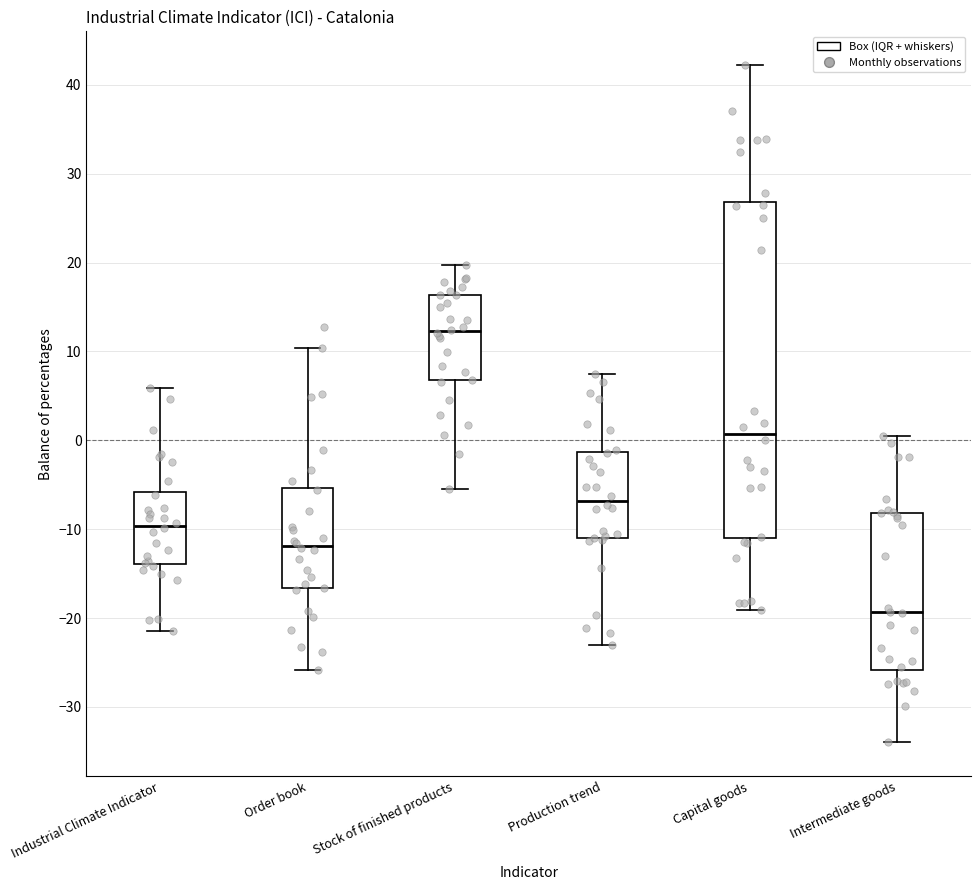

Which box's median line is the lowest?

Intermediate goods